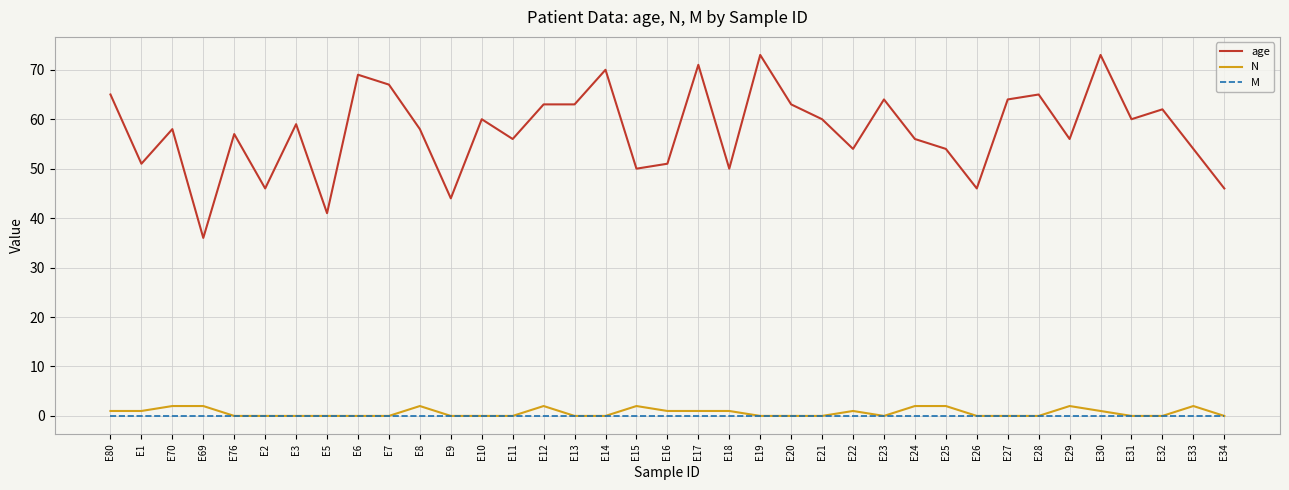

True or false: age and M cross at least once.

False